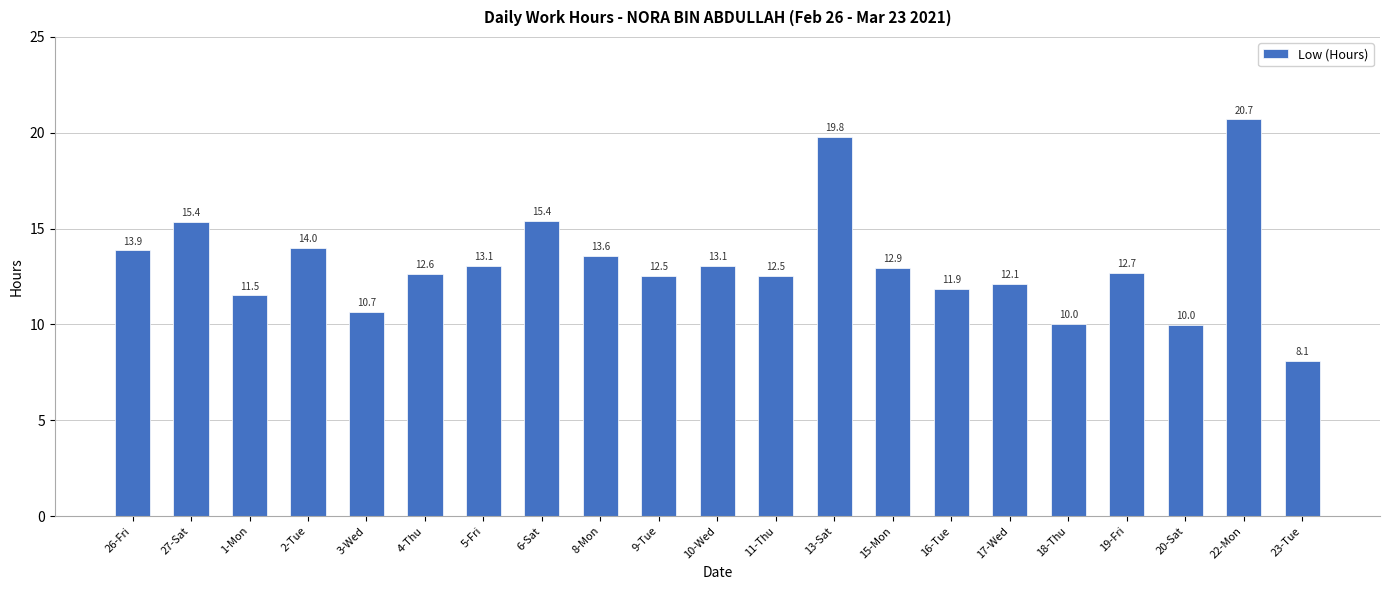

Are the bars horizontal?

No